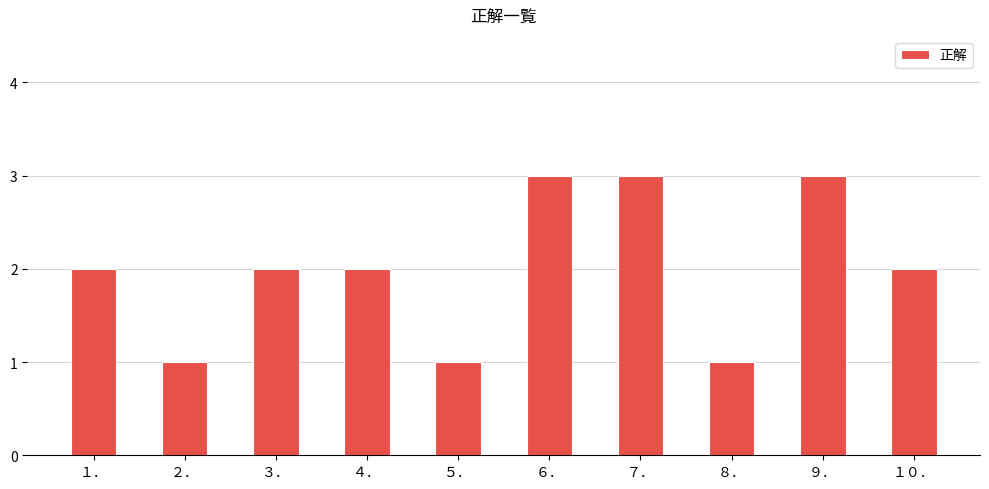

What is the maximum value shown in the chart?

3